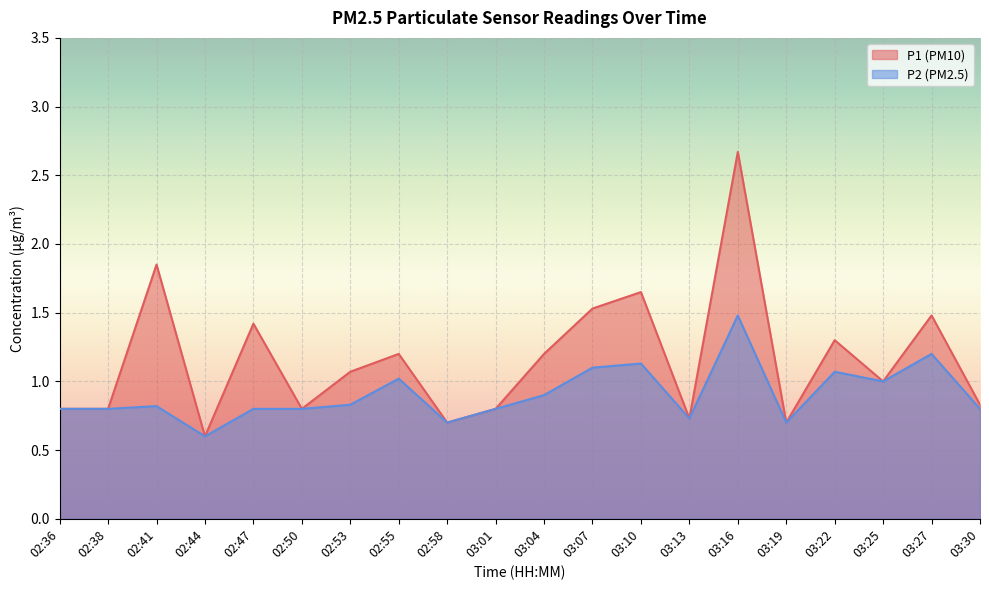

Reading left to right, transcribe all the data shown in this chart.

P1: 0.8	0.8	1.9	0.6	1.4	0.8	1.1	1.2	0.7	0.8	1.2	1.5	1.6	0.7	2.7	0.7	1.3	1.0	1.5	0.8
P2: 0.8	0.8	0.8	0.6	0.8	0.8	0.8	1.0	0.7	0.8	0.9	1.1	1.1	0.7	1.5	0.7	1.1	1.0	1.2	0.8